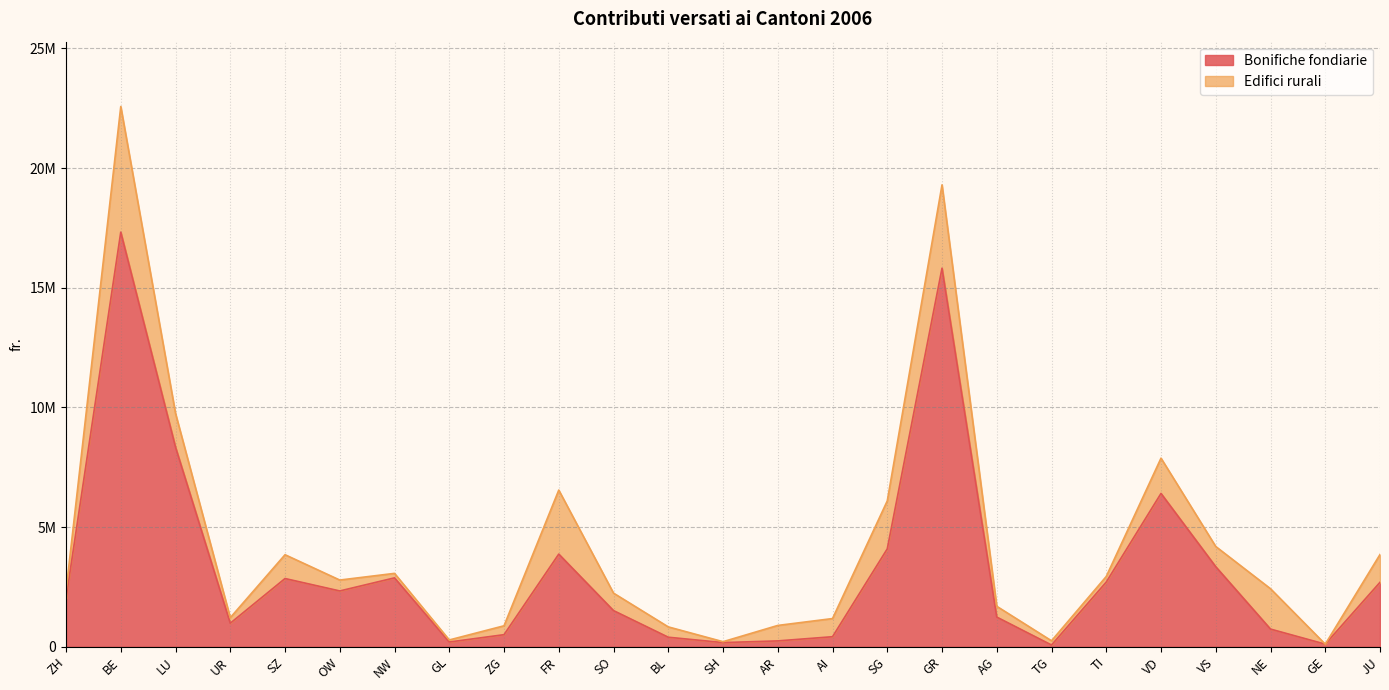

What is the smallest value displayed?

72650